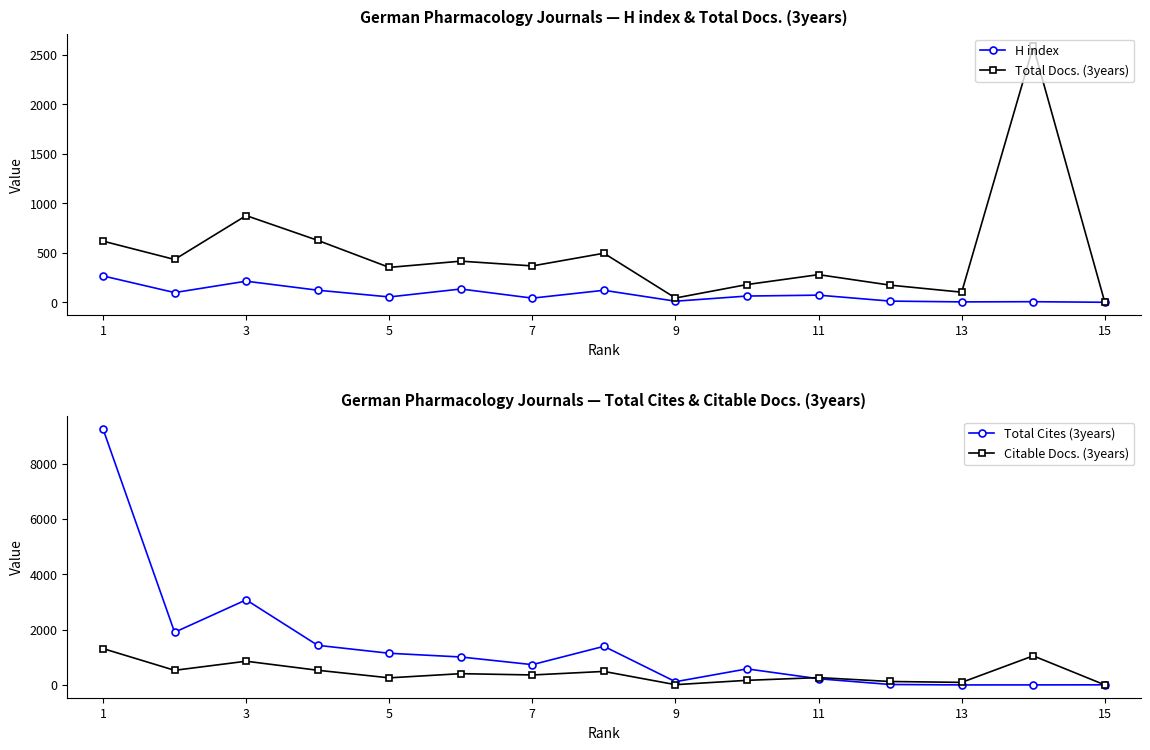

What is the sum of all Total Docs. (3years) values?

7552